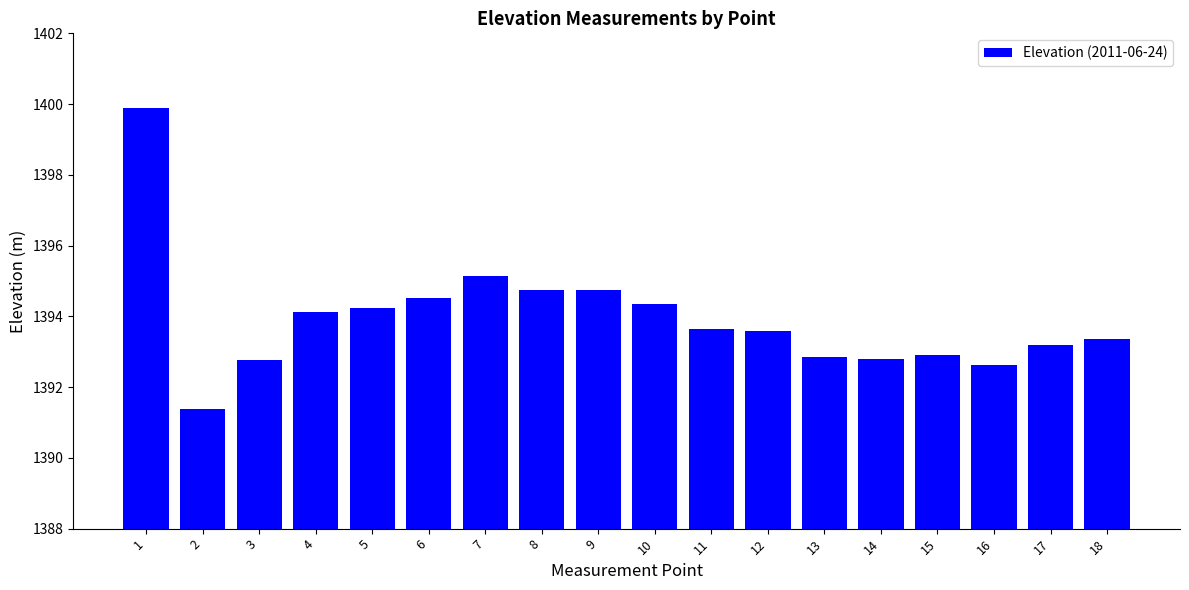

The chart shows a value of 2023.8 at 14. True or false?

False